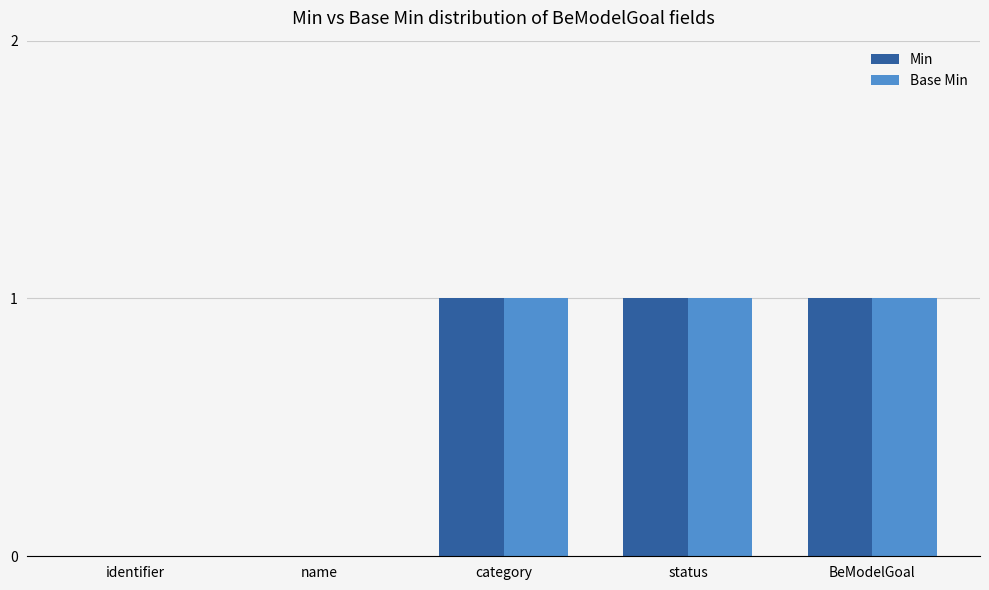

What is the sum of all Min values?

3